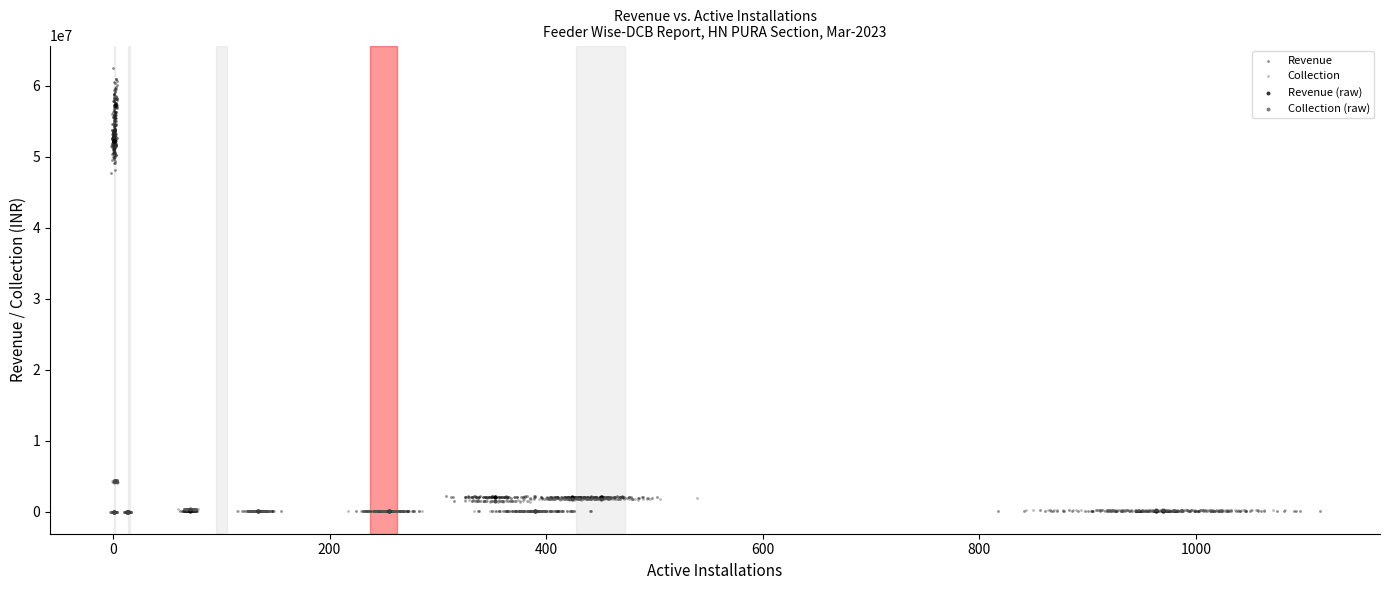

Which series reaches the maximum Y coordinate?

Revenue